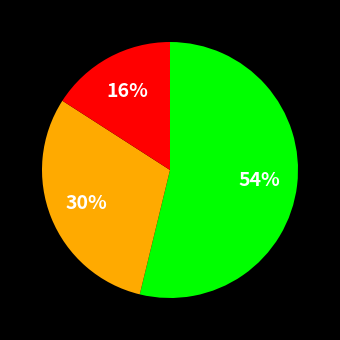

How many segments does this pie chart have?

3